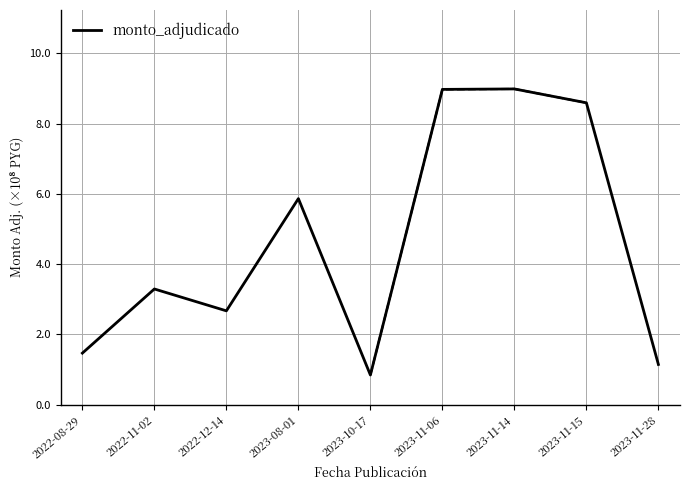

What is the sum of all values?

41.8